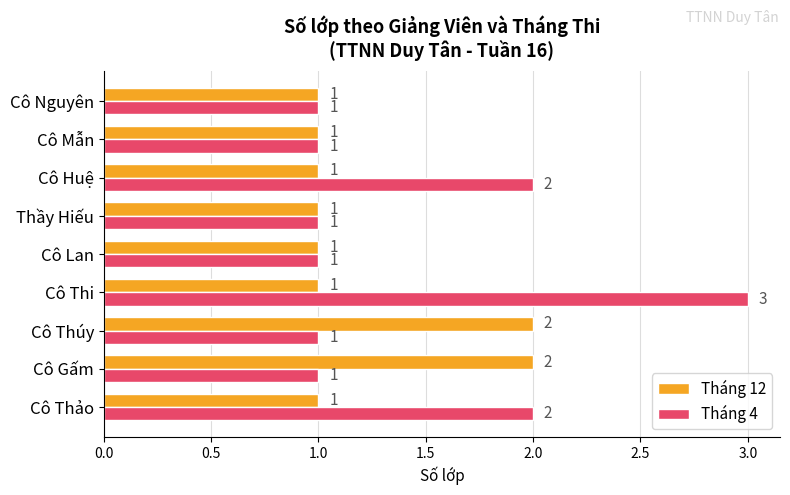

Which series has the widest spread of values?

Tháng 4